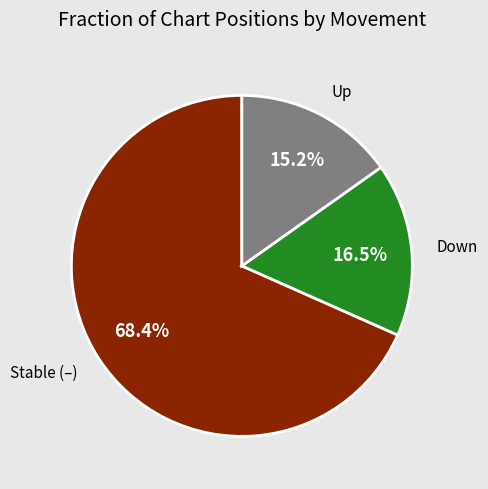

Is there a majority slice in this chart?

Yes